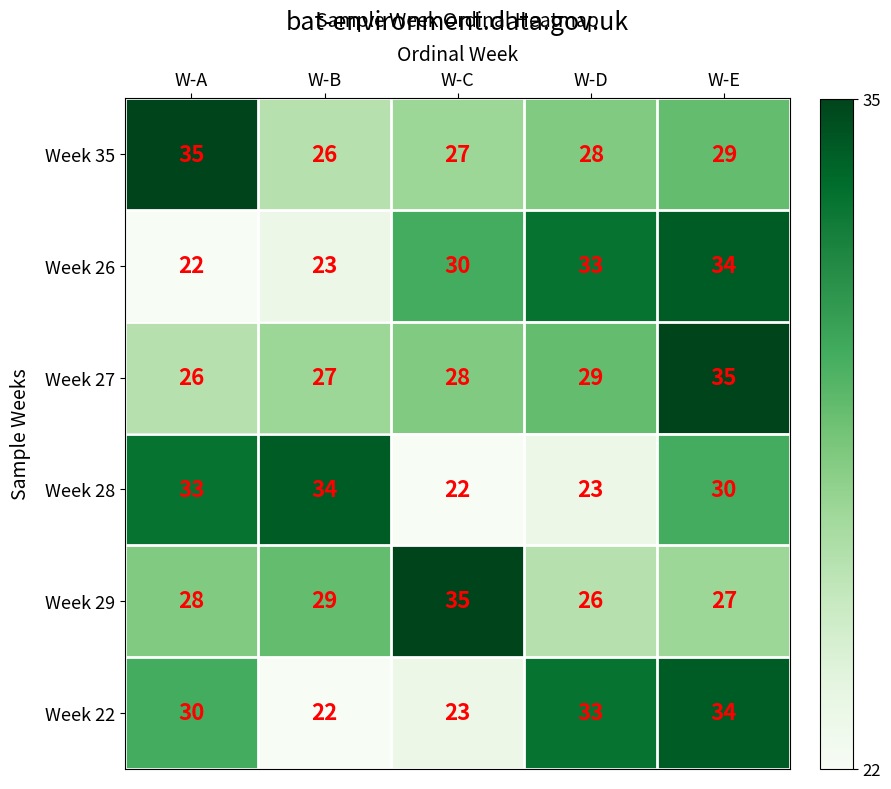

The Week 28 series shows 32 at W-C. True or false?

False